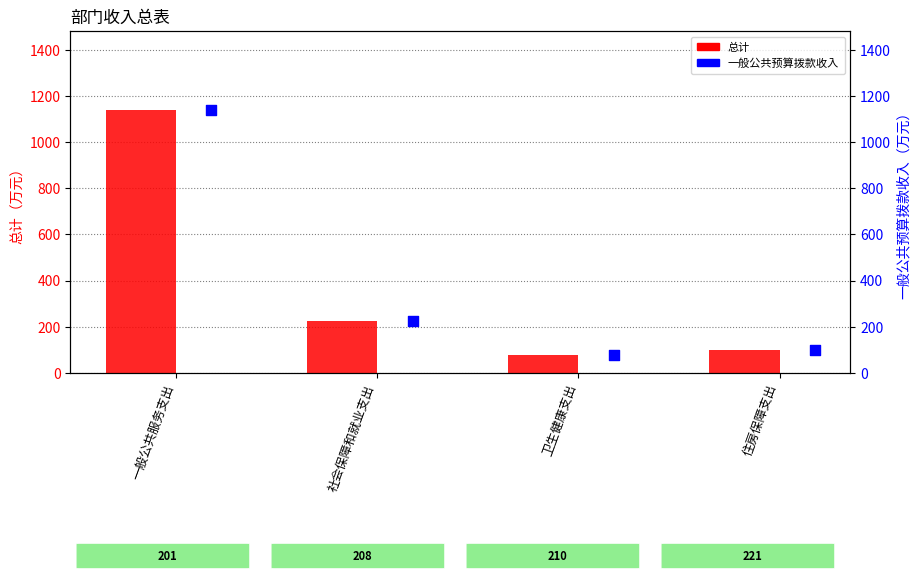

Which series has the largest total across all categories?

总计